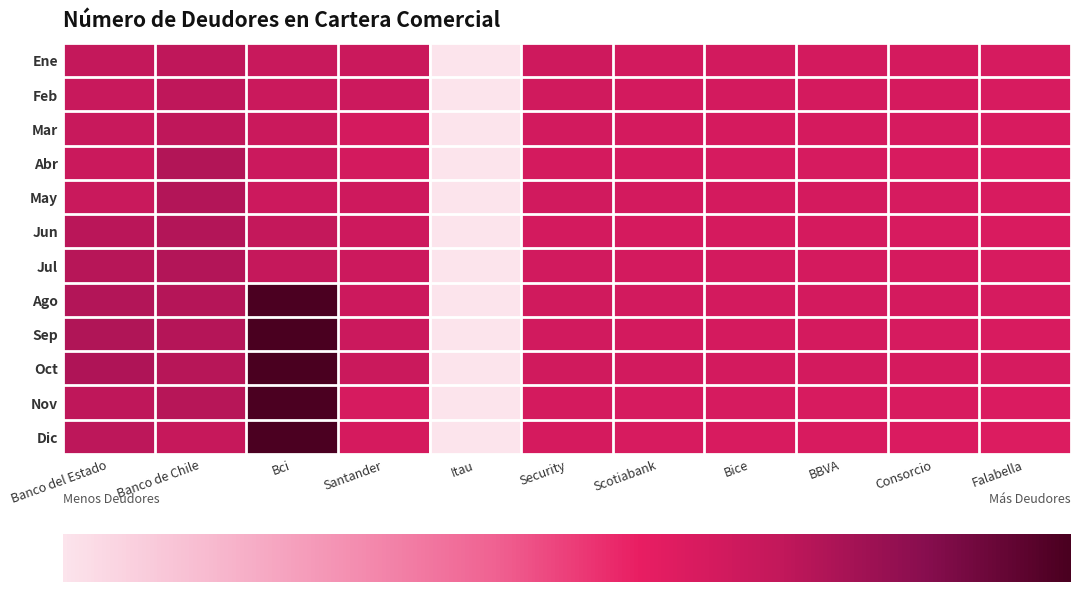

Which series has the largest total across all categories?

Oct